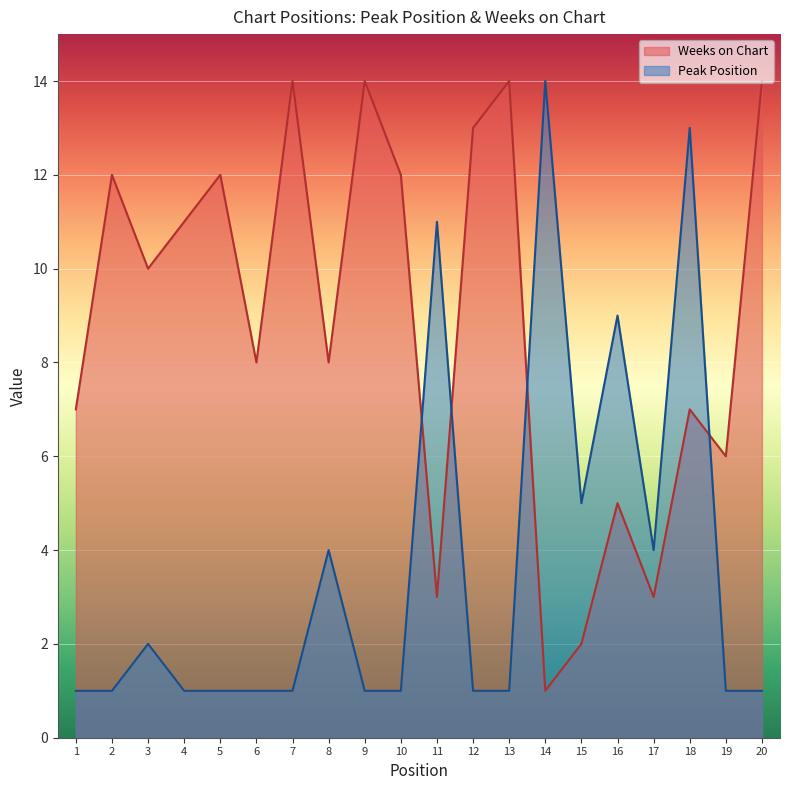

List the series in order of their overall mean, lowest first.

Peak Position, Weeks on Chart